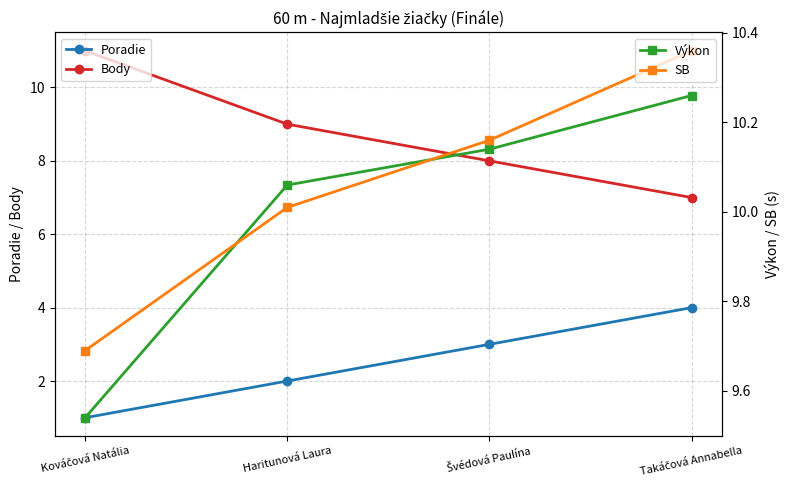

Which category has the highest value in the Výkon series?

Takáčová Annabella